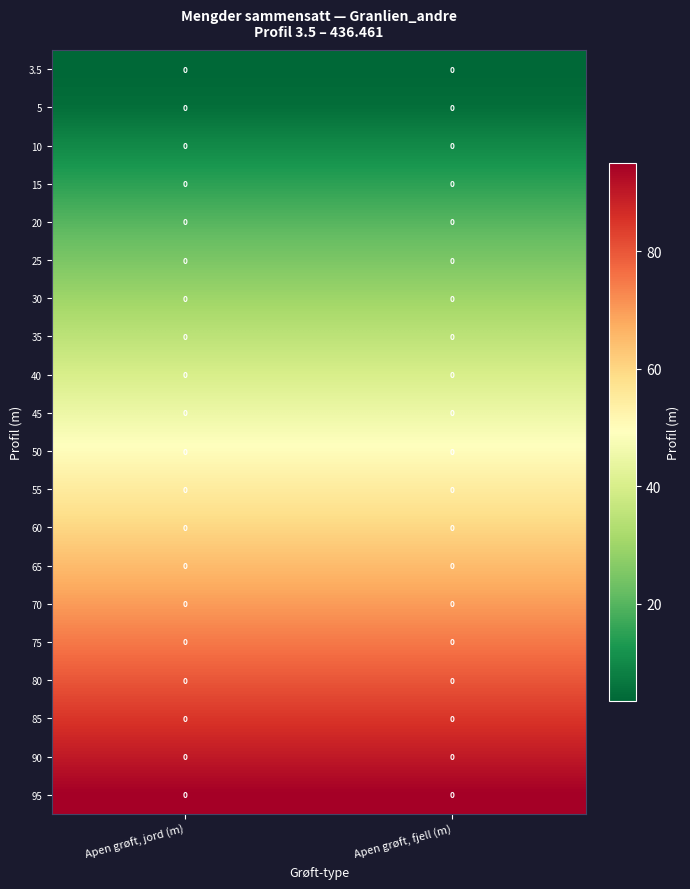

What is the maximum value shown in the chart?

95.0